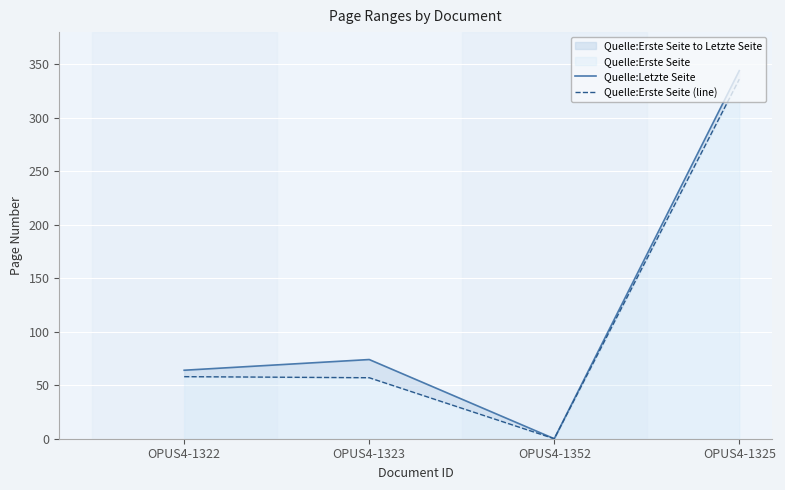

List the labels in order of Quelle:Erste Seite (line) value, largest first.

OPUS4-1325, OPUS4-1322, OPUS4-1323, OPUS4-1352